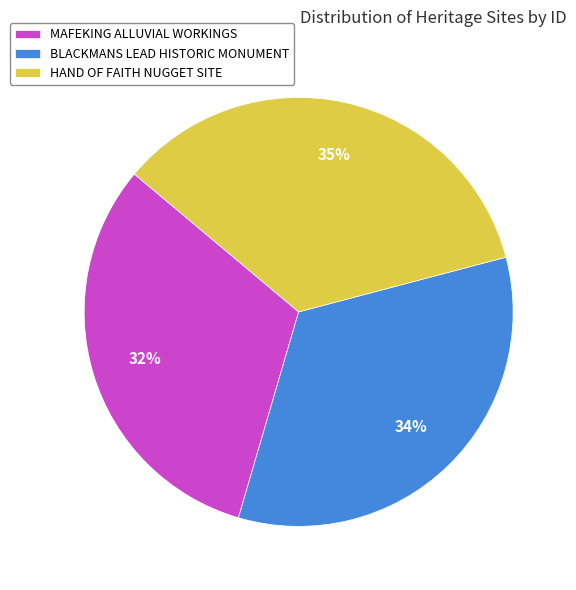

What is the ratio of the value at MAFEKING ALLUVIAL WORKINGS to the value at BLACKMANS LEAD HISTORIC MONUMENT?

0.9